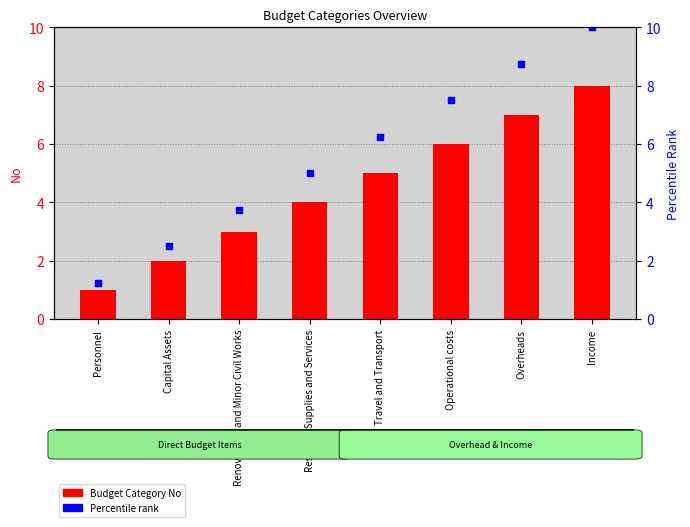

What is the total value across all series at Personnel?

2.2